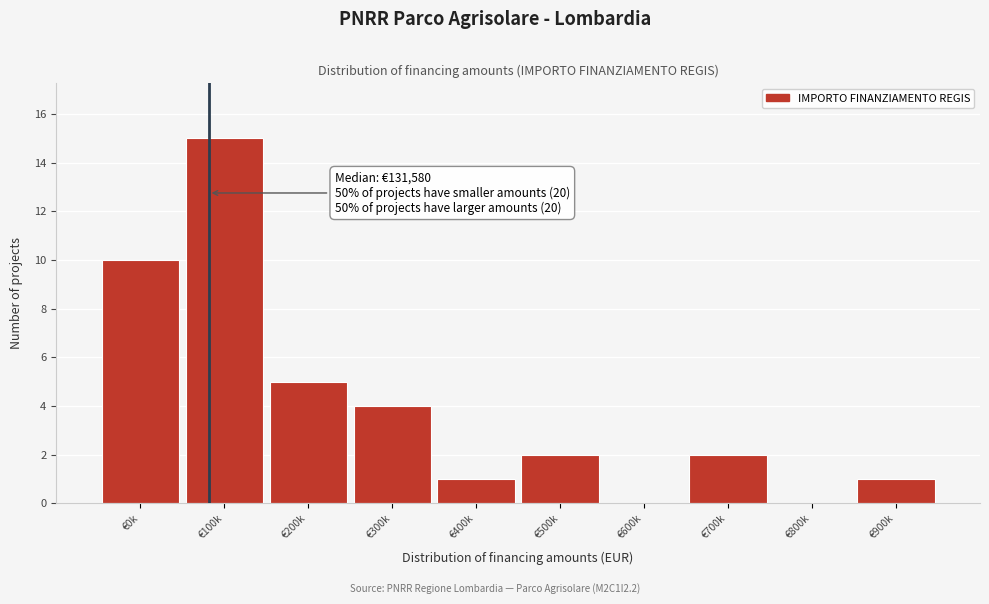

Reading right to left, transcribe all the data shown in this chart.

€900k=1	€800k=0	€700k=2	€600k=0	€500k=2	€400k=1	€300k=4	€200k=5	€100k=15	€0k=10